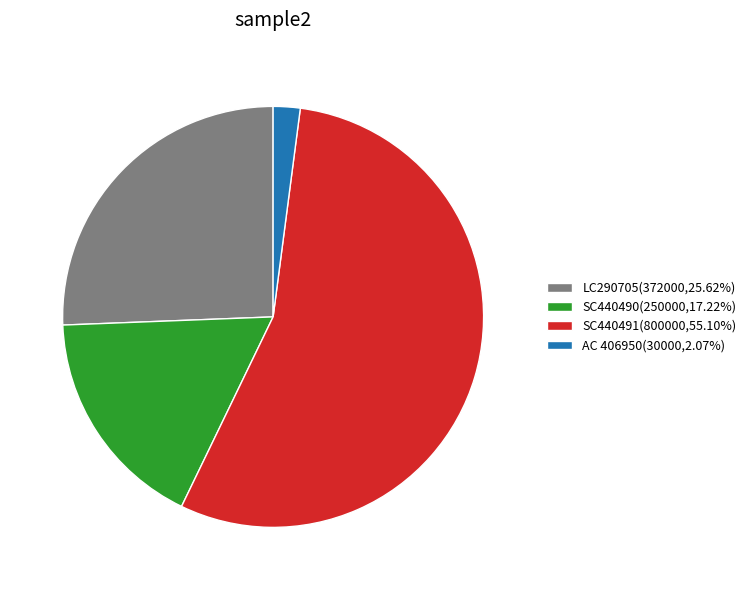

Does any single category account for the majority?

Yes